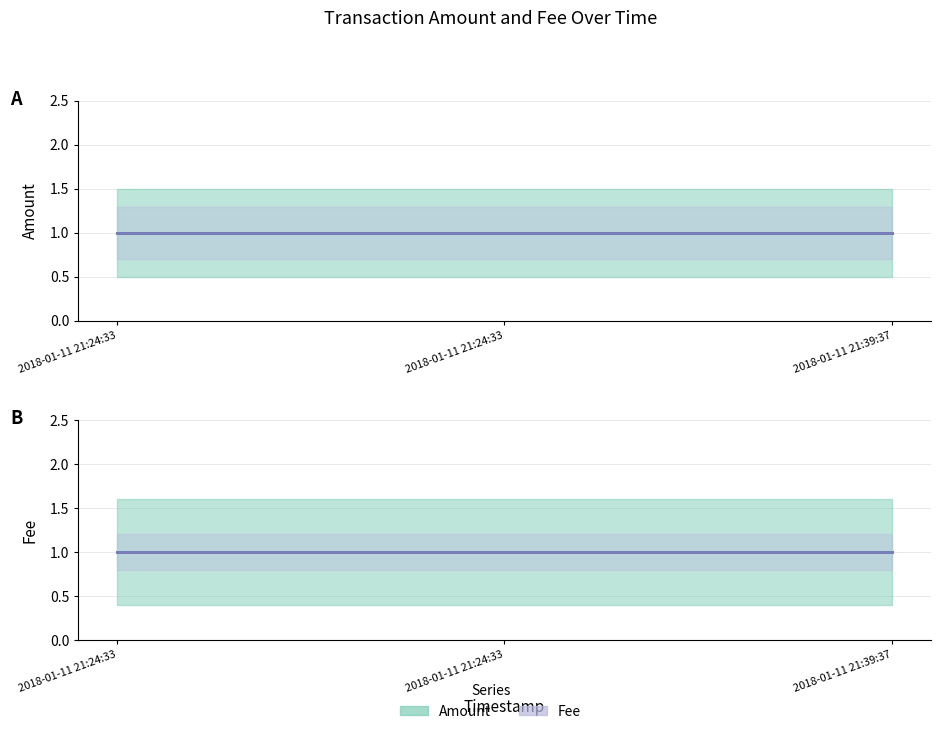

What is the approximate value of Fee at 2018-01-11 21:24:33?

1